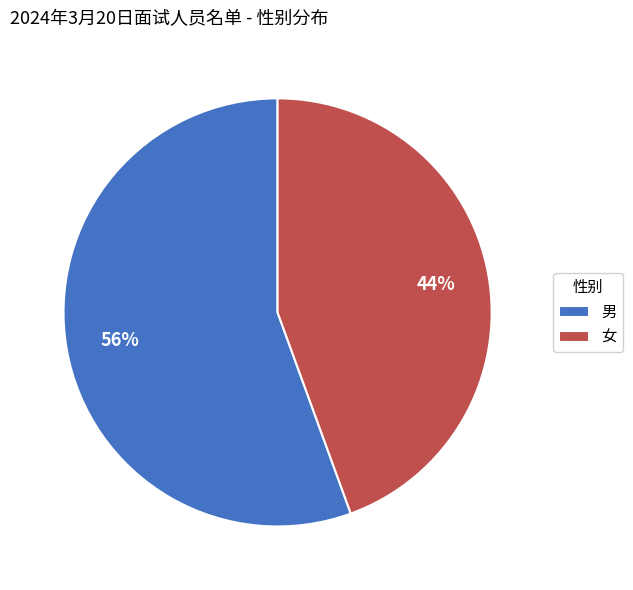

Rank the categories by value from lowest to highest.

女, 男